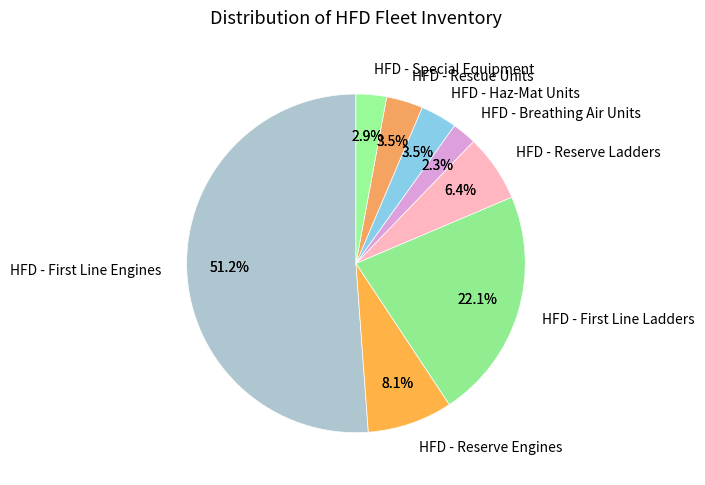

How many slices are in this pie chart?

12